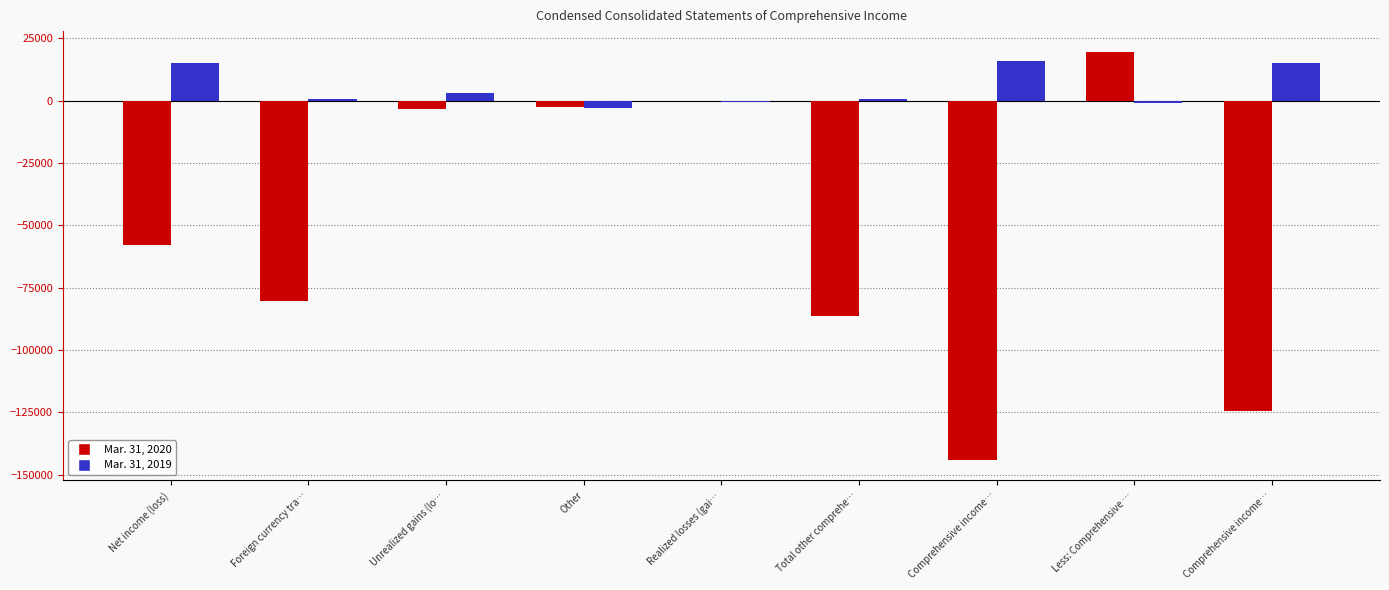

What are all the series names shown in the legend?

Mar. 31, 2020, Mar. 31, 2019